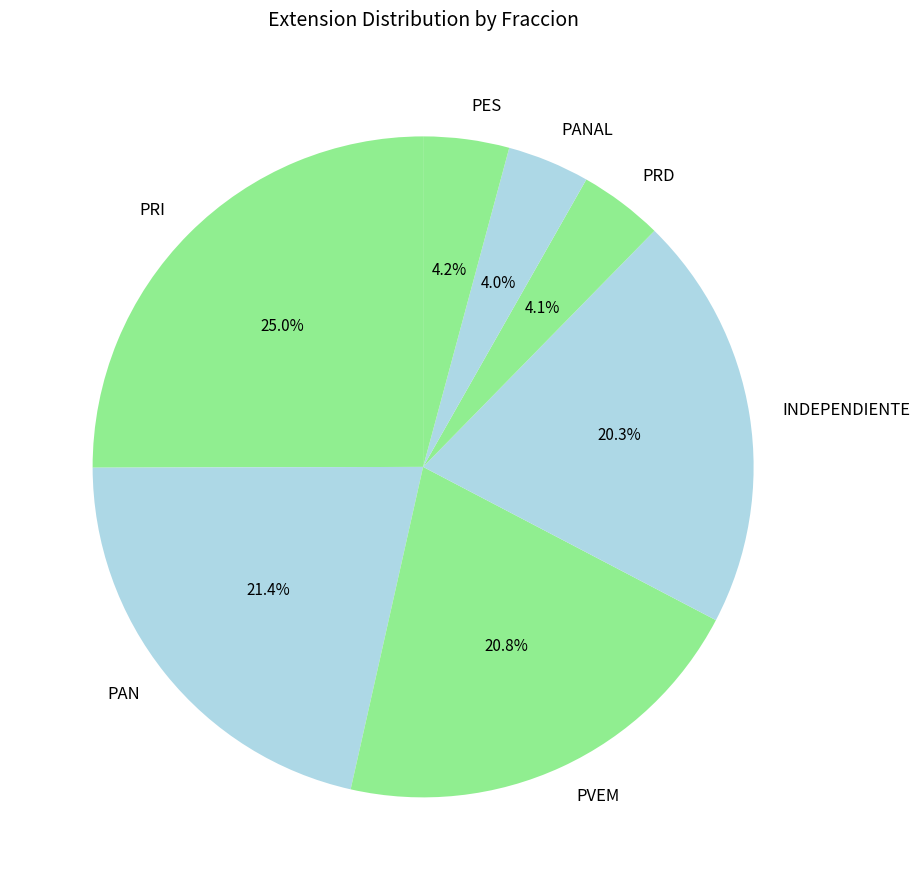

Count the number of slices in the pie.

7